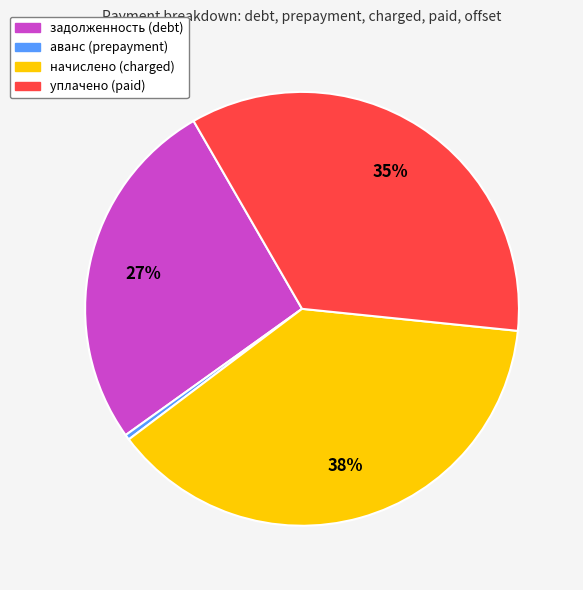

Does any single category account for the majority?

No